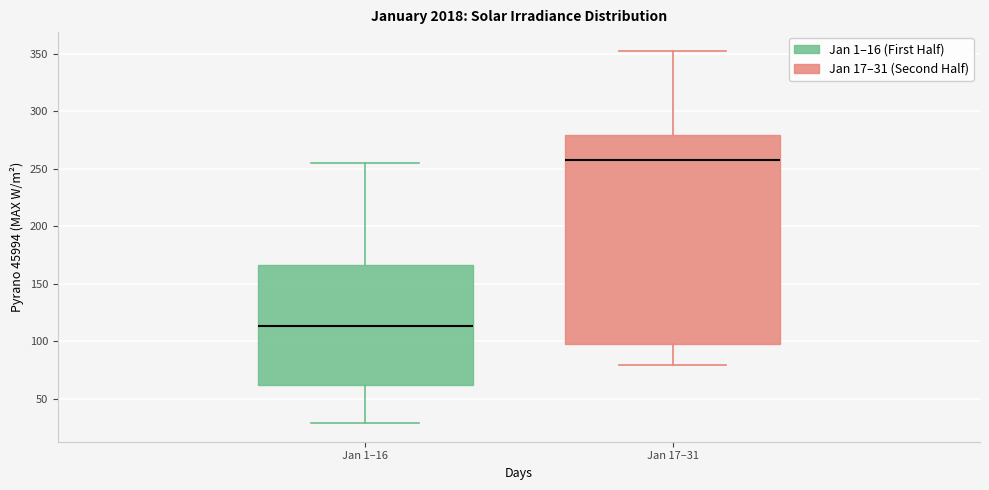

Reading left to right, read every box against the y-axis: the position of its median line, the range the box covers, and the ends of its whiskers. The values are not printed on the chart, so give them approximately, as read against the axis.

Jan 1–16: median 115, box 60 to 165, whiskers 30 to 255
Jan 17–31: median 255, box 100 to 280, whiskers 80 to 355